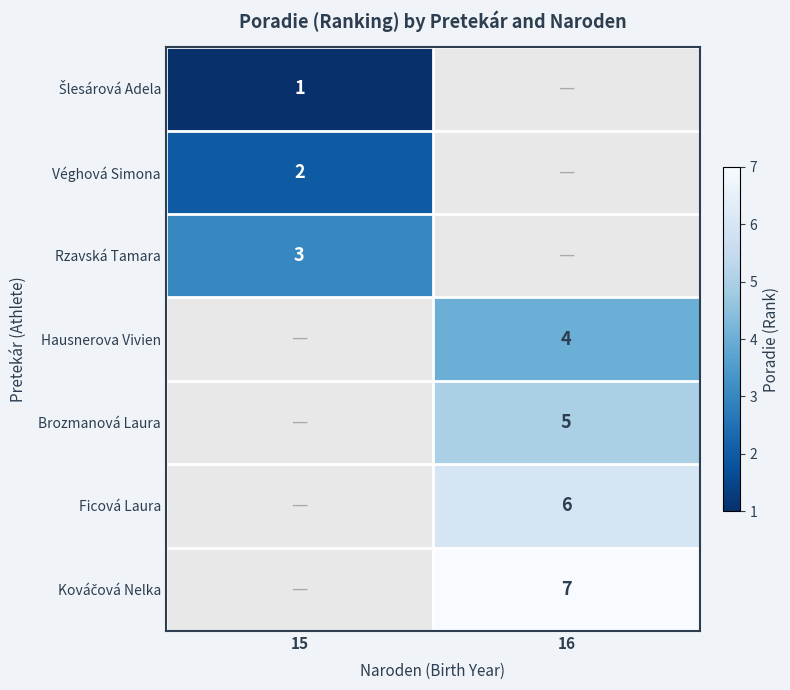

Count the number of categories in the chart.

2